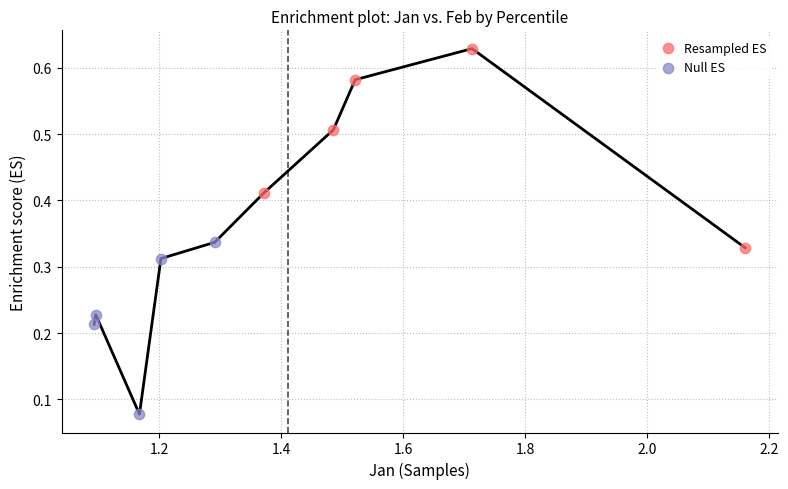

Which series reaches the maximum Y coordinate?

Resampled ES